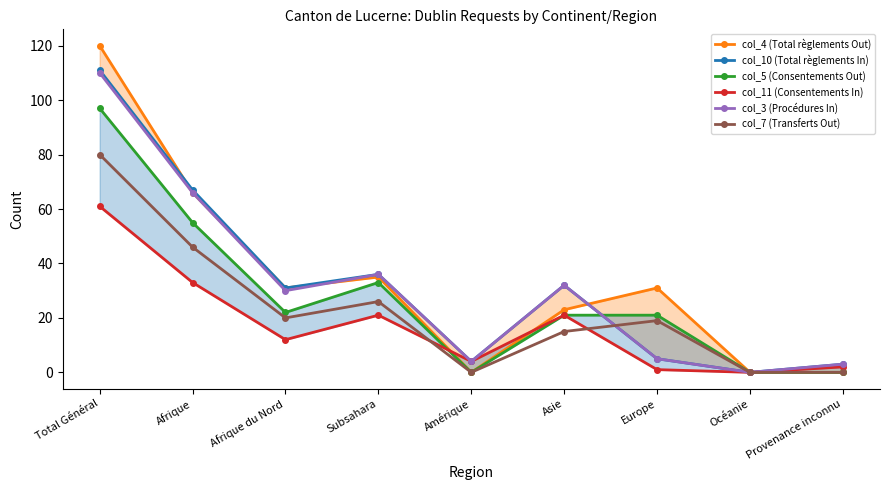

How many lines are shown in the chart?

6